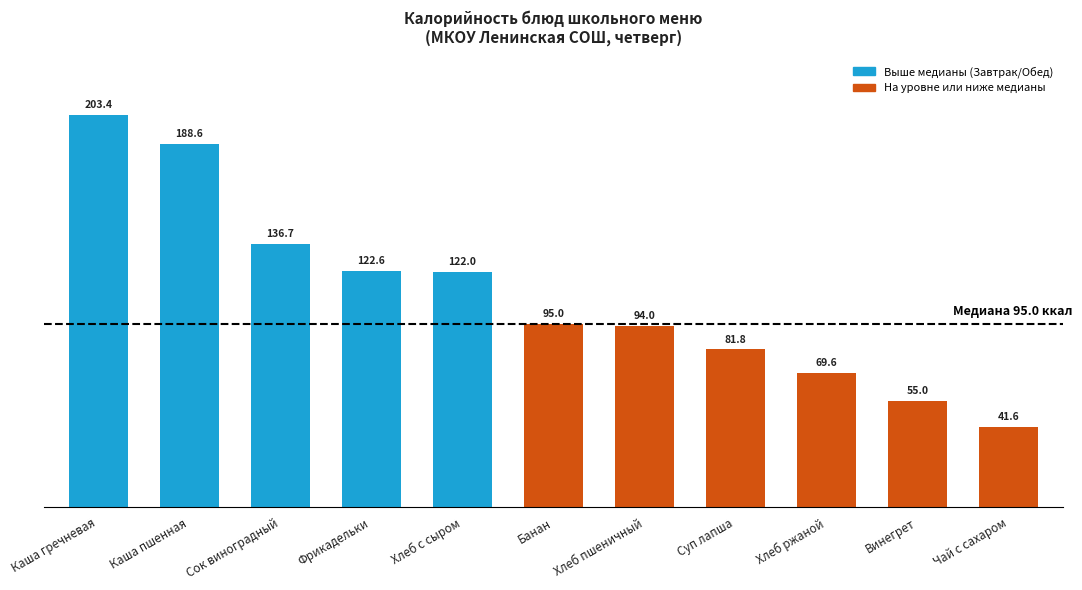

How many data points does each series have?

11